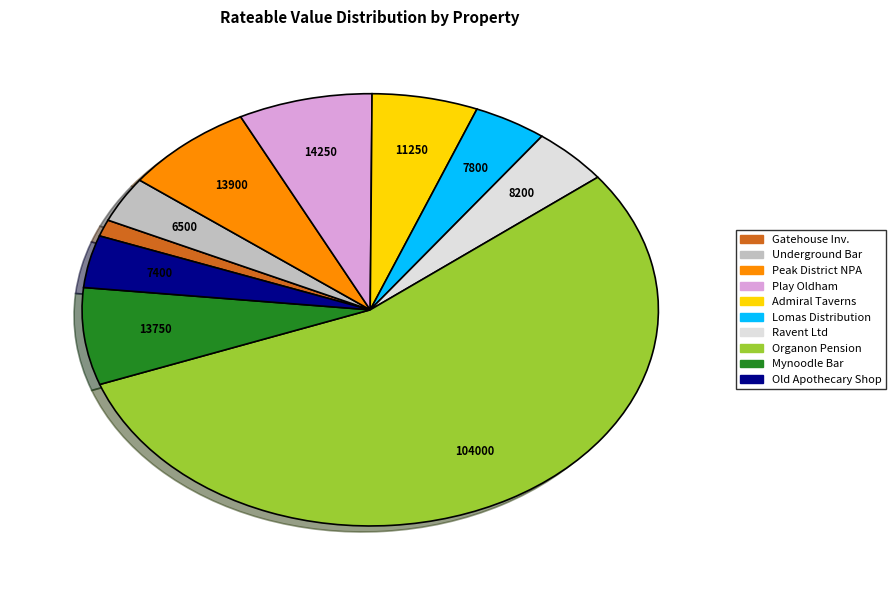

Is there a majority slice in this chart?

Yes